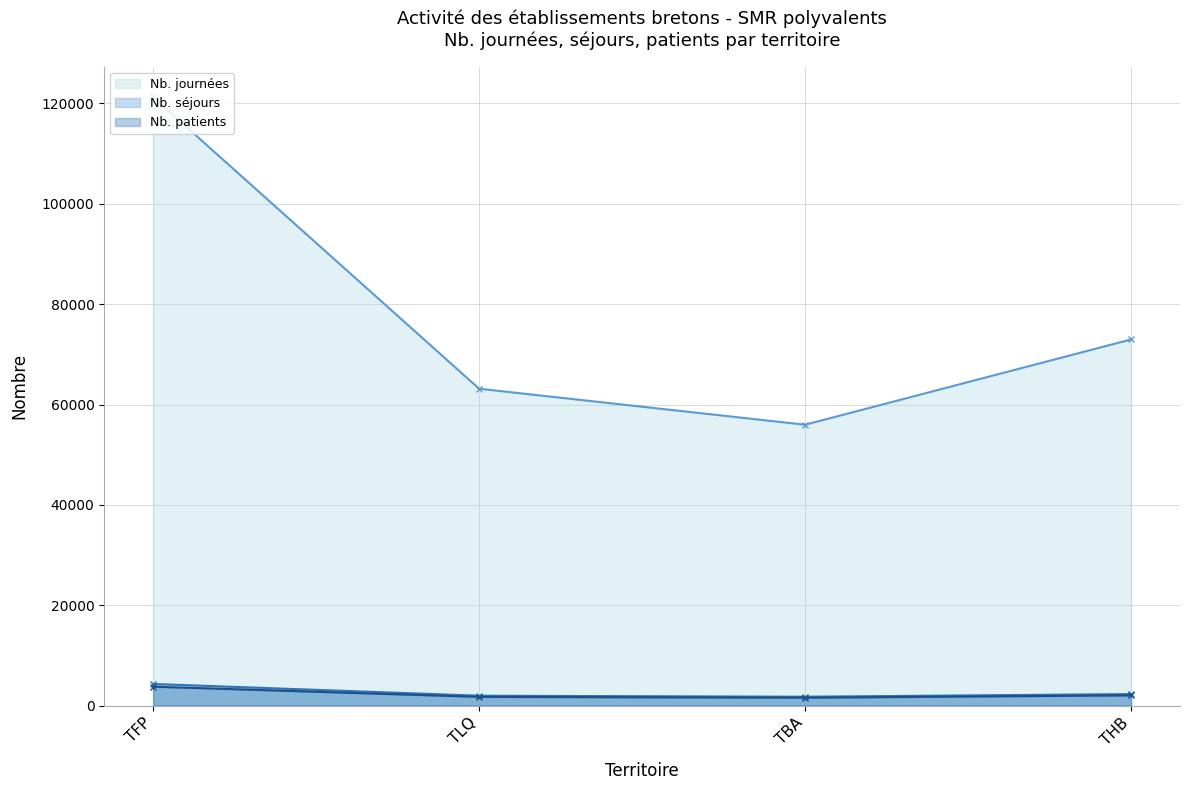

At which category is the sum across all series the highest?

TFP